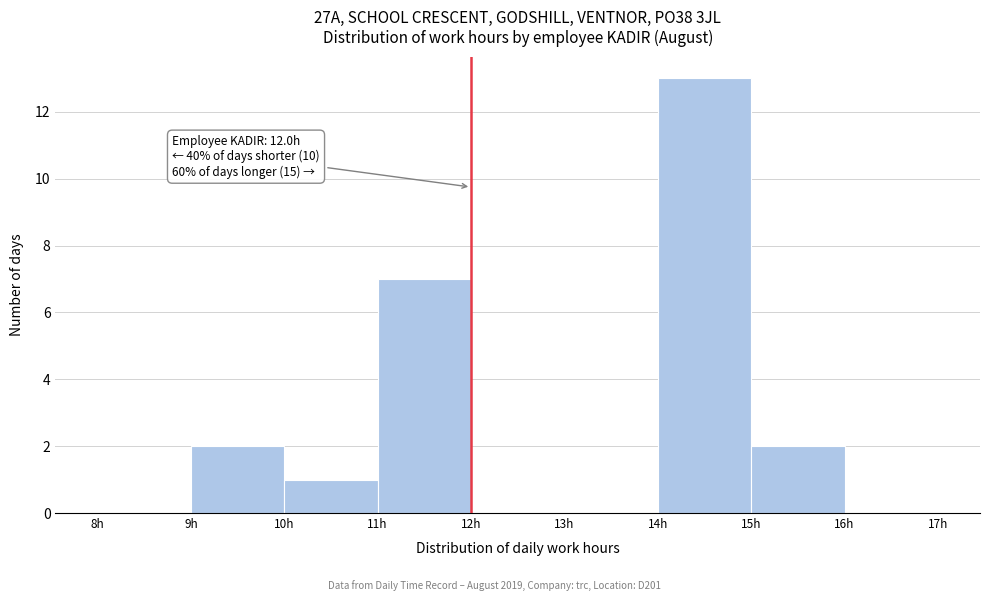

Over which range of the x-axis is the bar tallest?

14 to 15